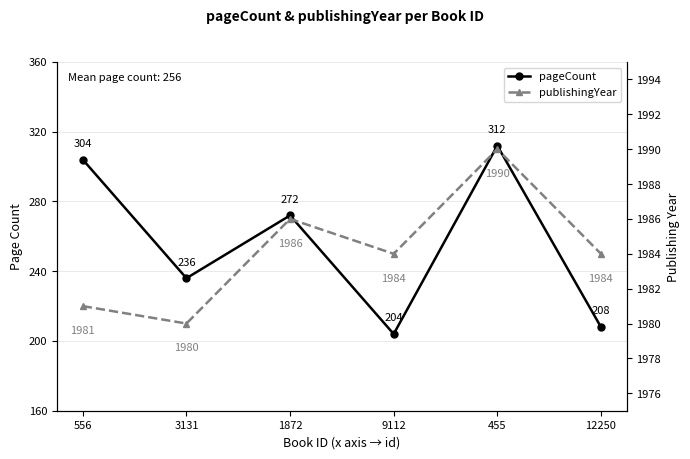

True or false: publishingYear and pageCount intersect in this chart.

False